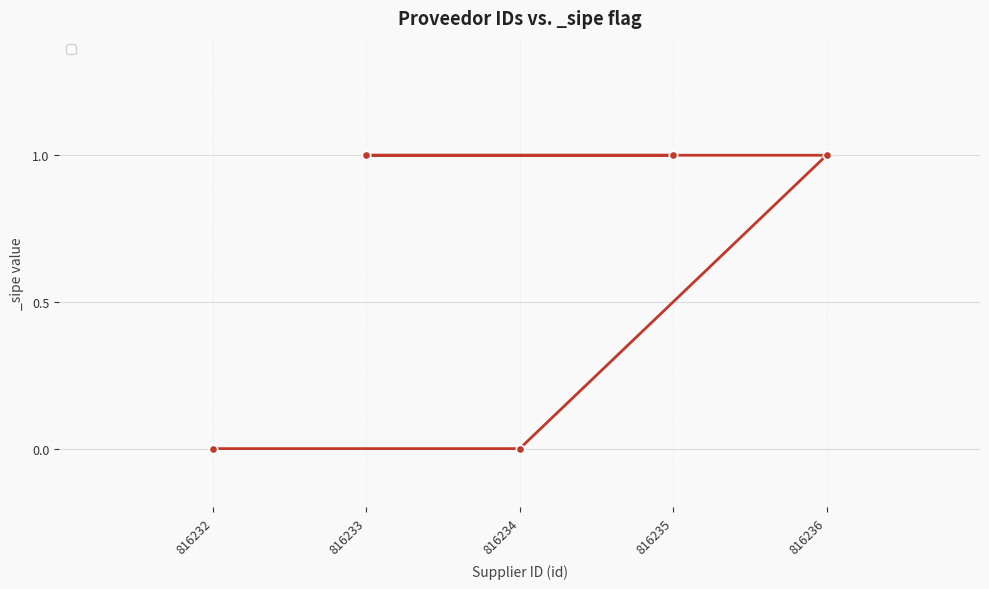

Reading right to left, extract all data points from this chart.

816236=1	816235=1	816234=0	816233=1	816232=0